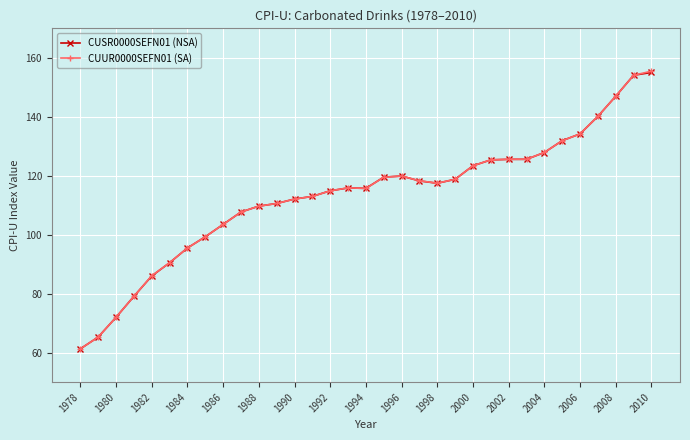

What is the difference between the maximum and minimum values in the CUSR0000SEFN01 (NSA) series?

93.7